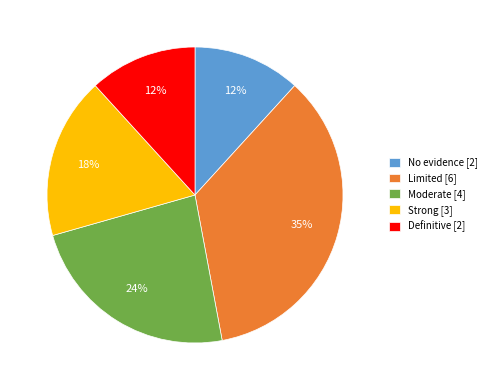

Do Strong and Limited together represent more than half of the pie?

Yes